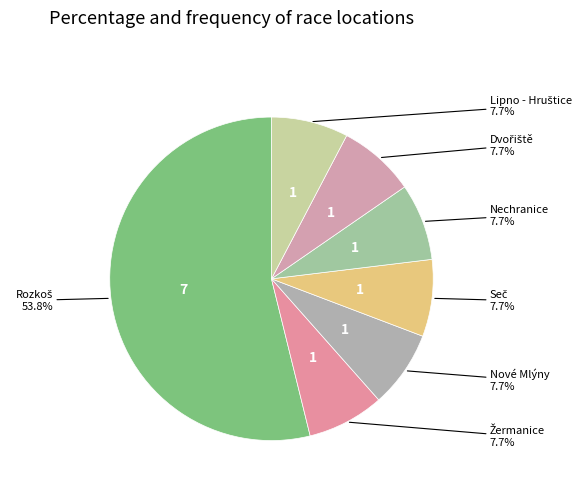

How many segments does this pie chart have?

7